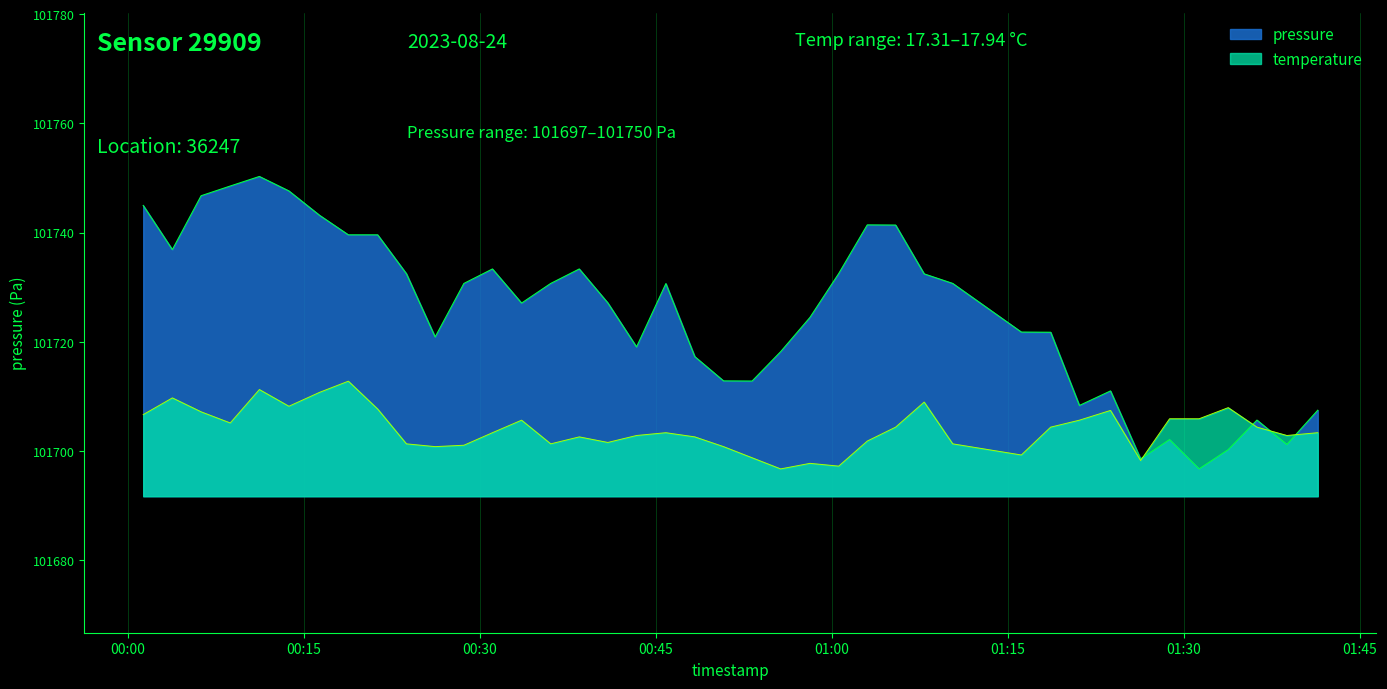

List the series in order of their peak value, highest first.

pressure, temperature